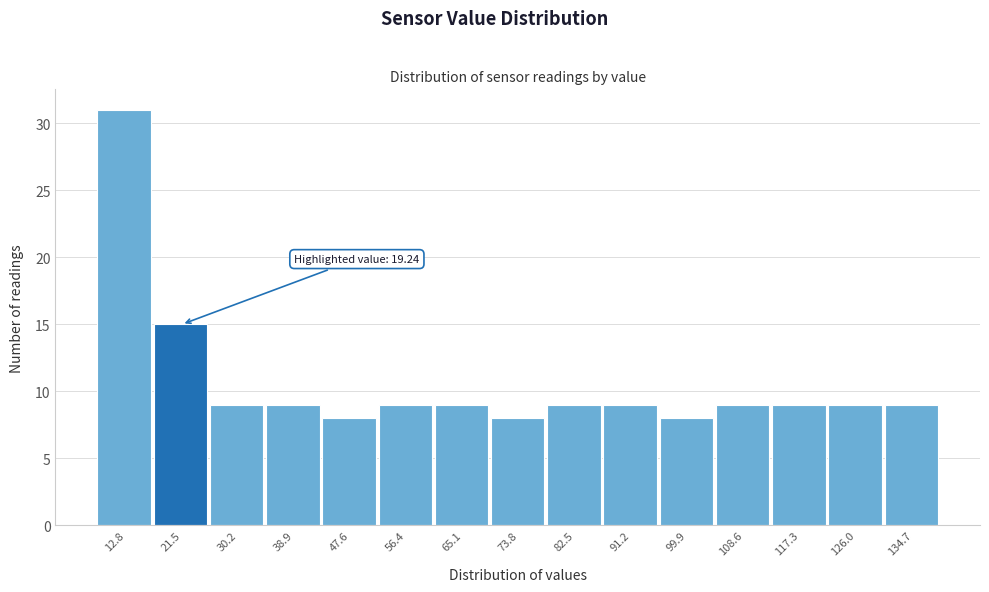

Which range on the x-axis has the tallest bar?

8 to 17